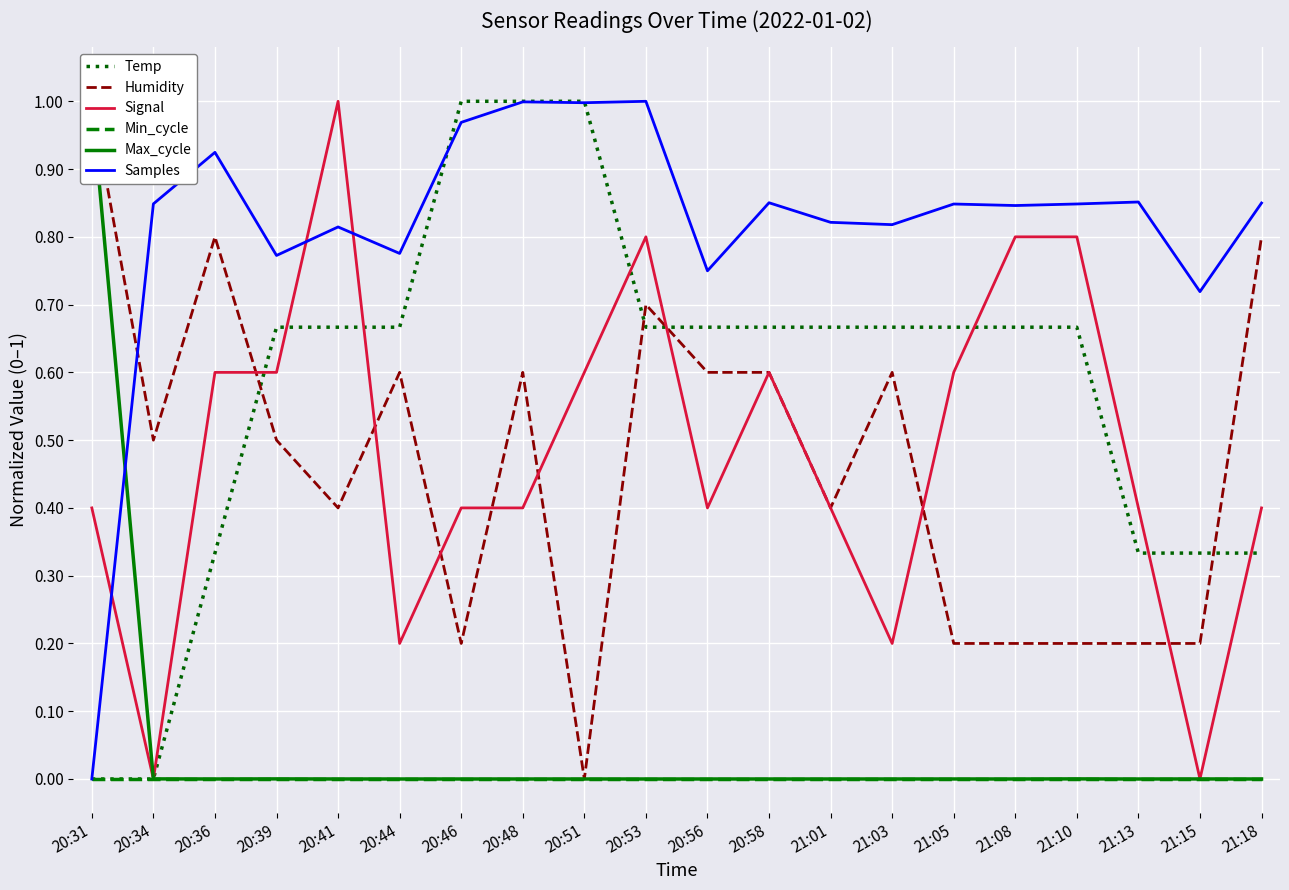

What is the sum of all Humidity values?

9.3